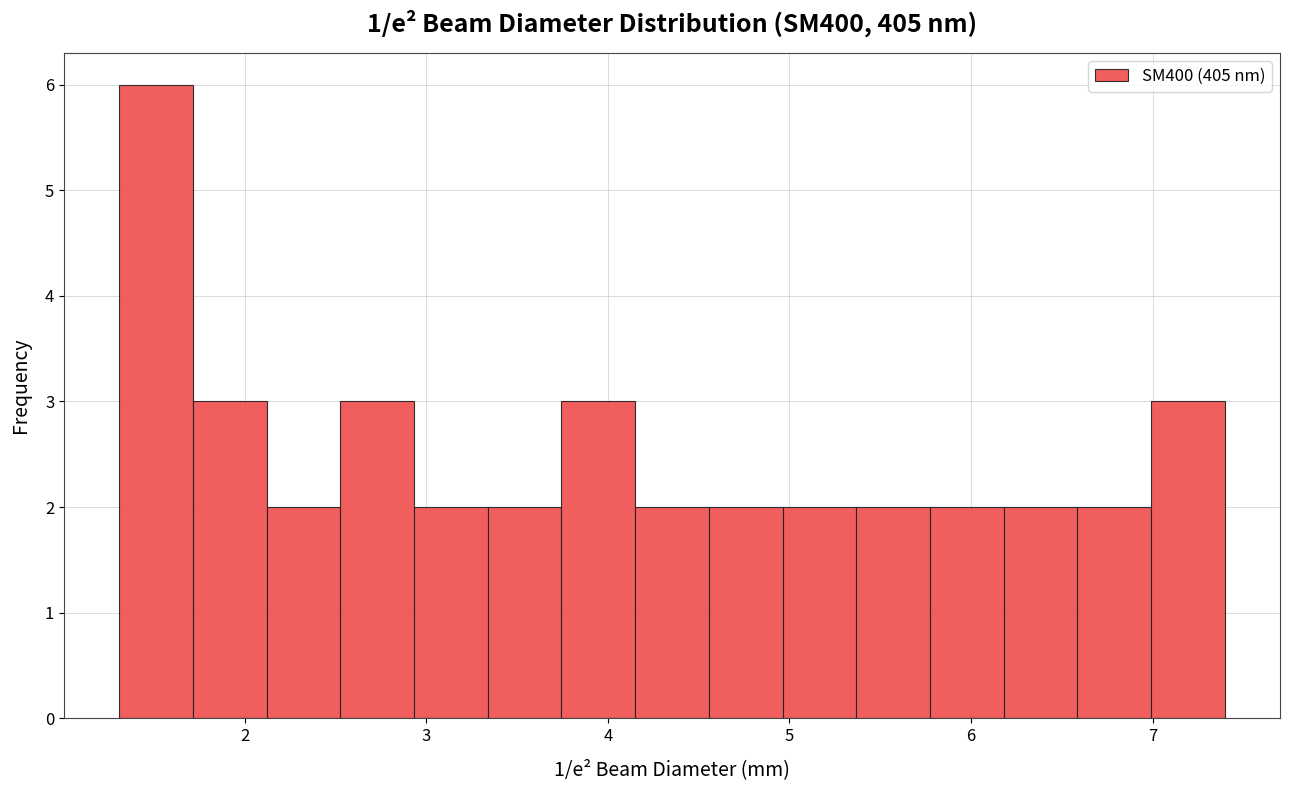

Reading left to right, list every bar in this chart as the range it spans on the x-axis followed by its height. Neither the bar edges nor the heights are printed on the chart, so give them approximately, as read against the axes.

1.3 to 1.7: 6
1.7 to 2.1: 3
2.1 to 2.5: 2
2.5 to 2.9: 3
2.9 to 3.3: 2
3.3 to 3.7: 2
3.7 to 4.2: 3
4.2 to 4.6: 2
4.6 to 5.0: 2
5.0 to 5.4: 2
5.4 to 5.8: 2
5.8 to 6.2: 2
6.2 to 6.6: 2
6.6 to 7.0: 2
7.0 to 7.4: 3